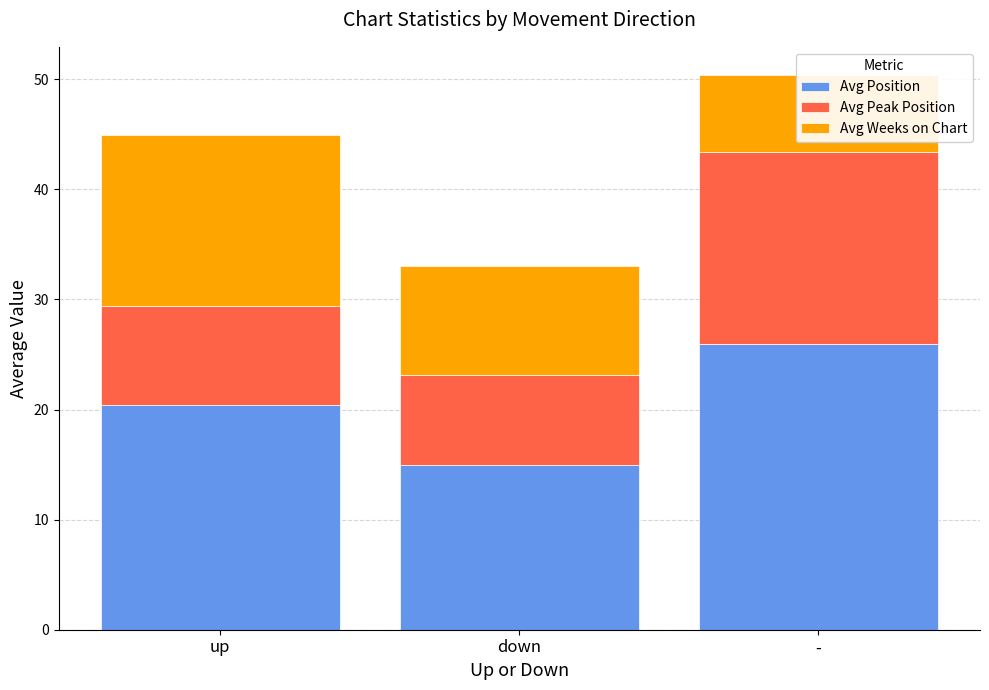

What is the sum of all Avg Peak Position values?

34.6